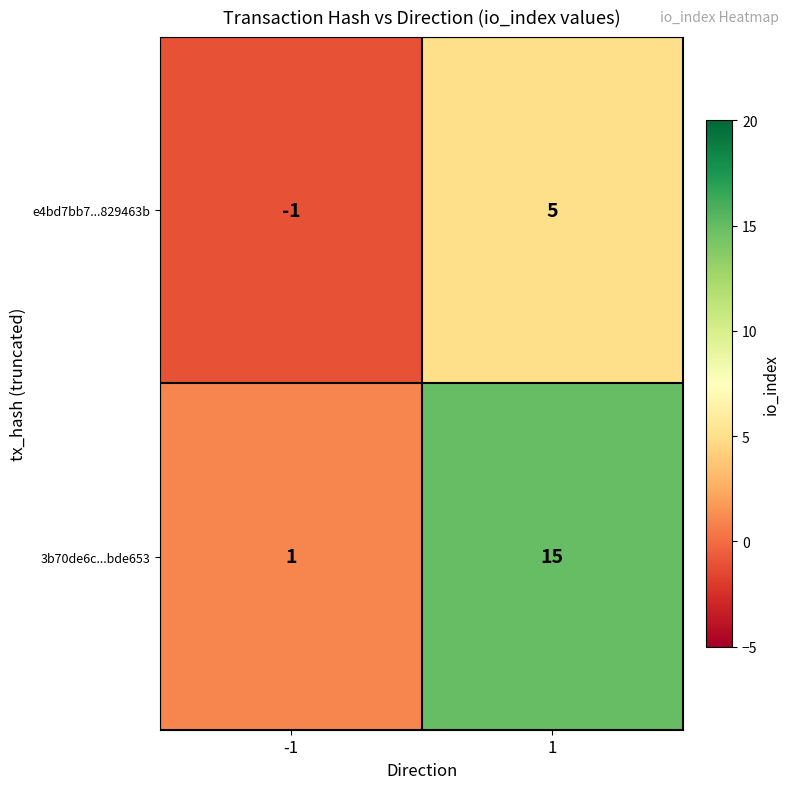

Which series has the largest range (max minus min)?

3b70de6c...bde653